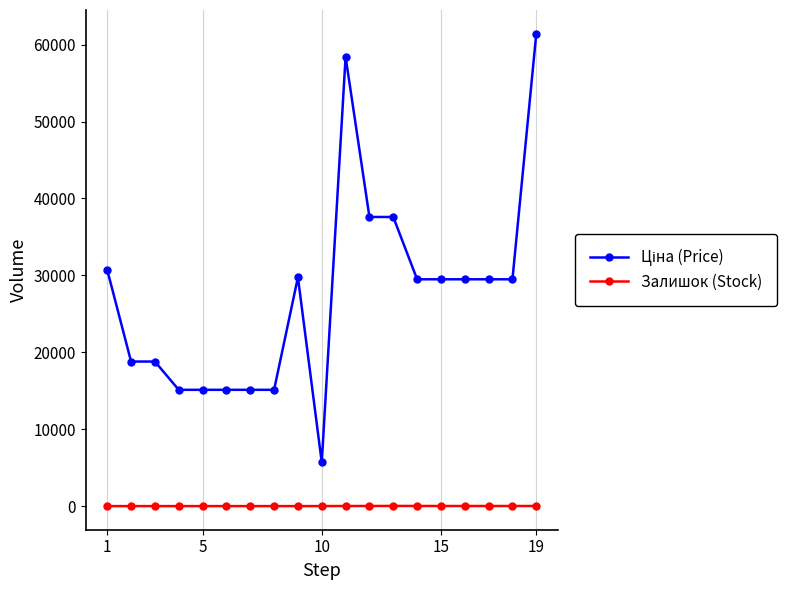

What is the greatest value displayed?

61434.3